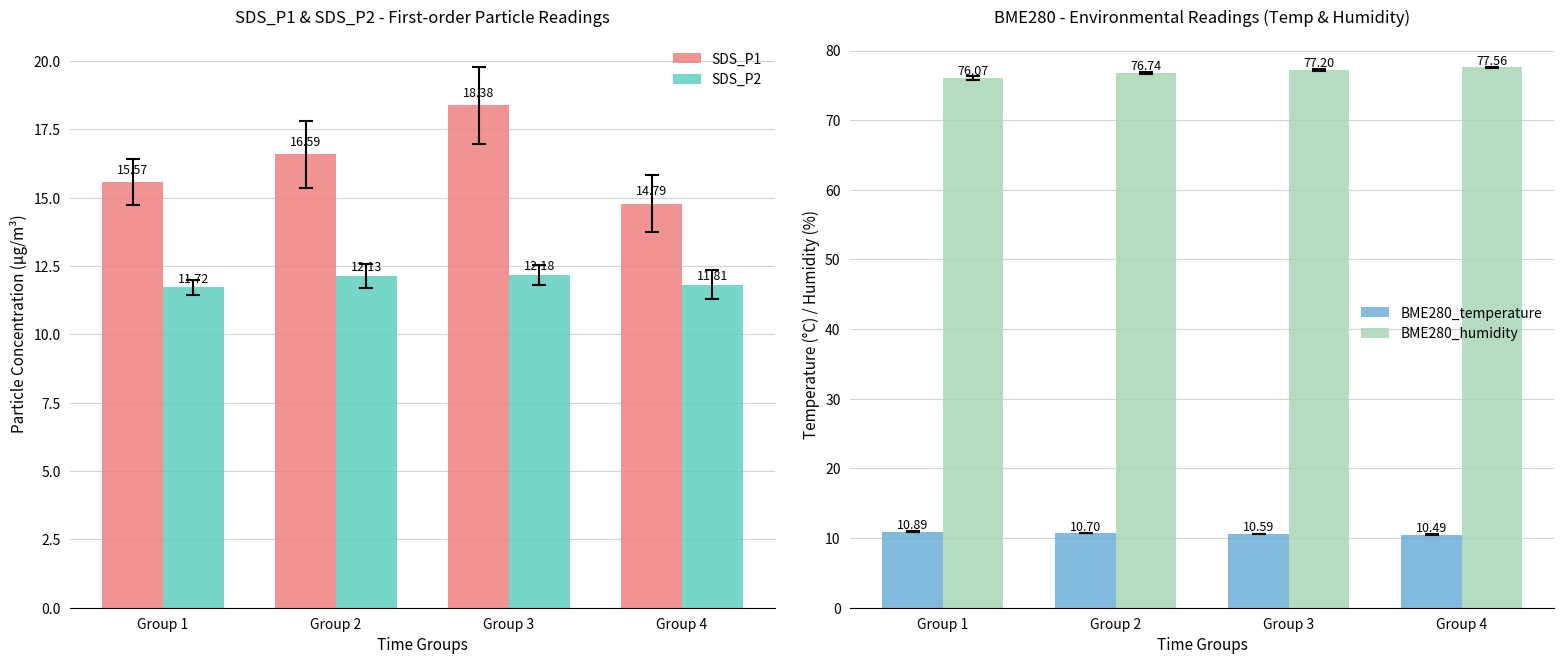

How many groups of bars are there?

4